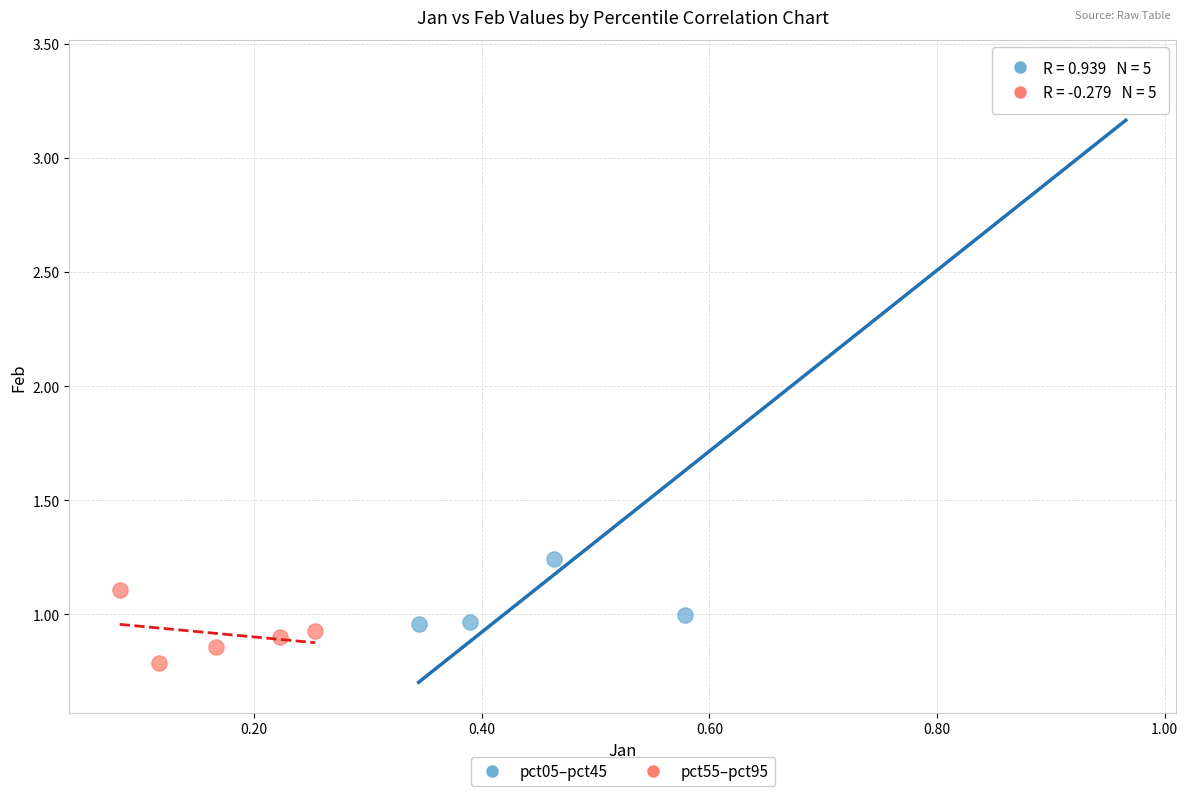

Which series contains the highest Y value?

pct05–pct45